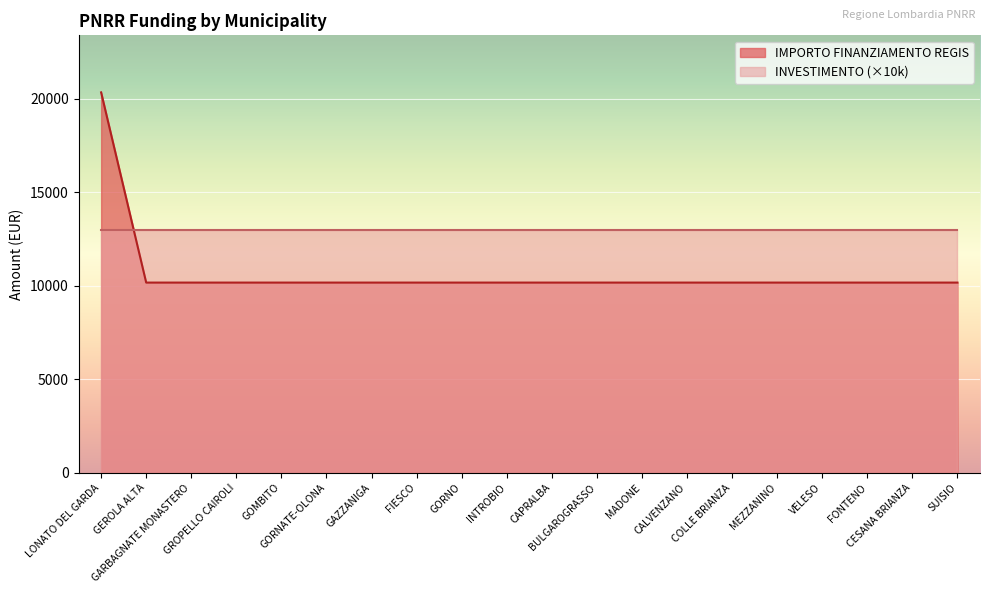

Reading right to left, what are all the values shown in this chart?

SUISIO=10172	CESANA BRIANZA=10172	FONTENO=10172	VELESO=10172	MEZZANINO=10172	COLLE BRIANZA=10172	CALVENZANO=10172	MADONE=10172	BULGAROGRASSO=10172	CAPRALBA=10172	INTROBIO=10172	GORNO=10172	FIESCO=10172	GAZZANIGA=10172	GORNATE-OLONA=10172	GOMBITO=10172	GROPELLO CAIROLI=10172	GARBAGNATE MONASTERO=10172	GEROLA ALTA=10172	LONATO DEL GARDA=20344